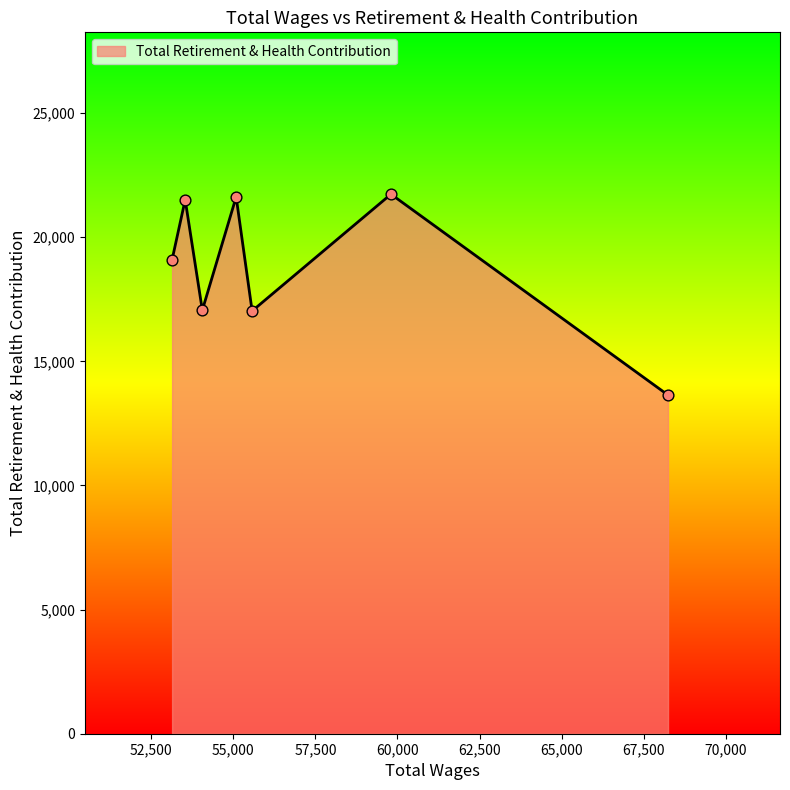

True or false: there are more than 0 points higher than both neighbors.

True